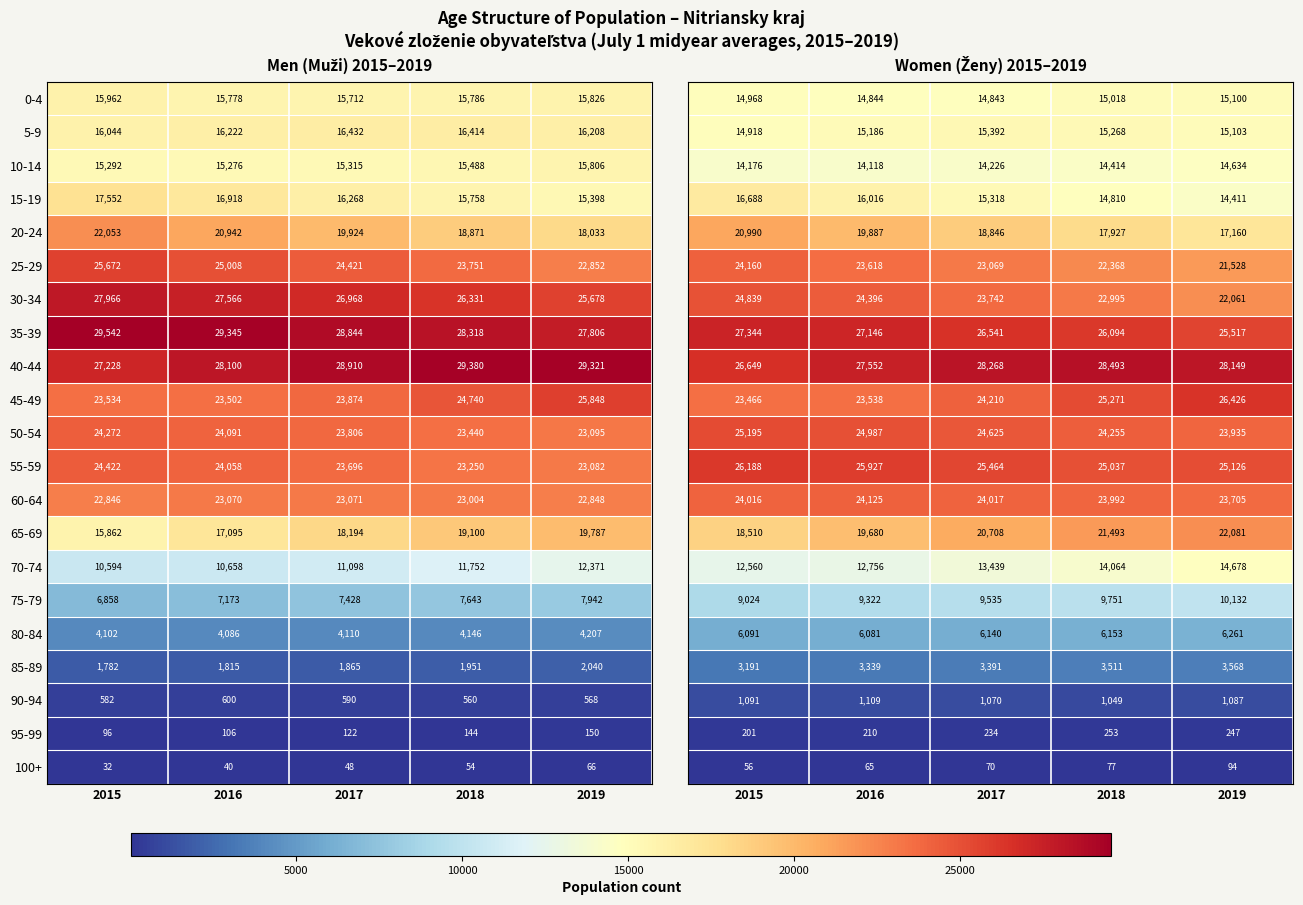

Is the value of 75-79 at 2019 greater than the value of 90-94 at 2017?

Yes